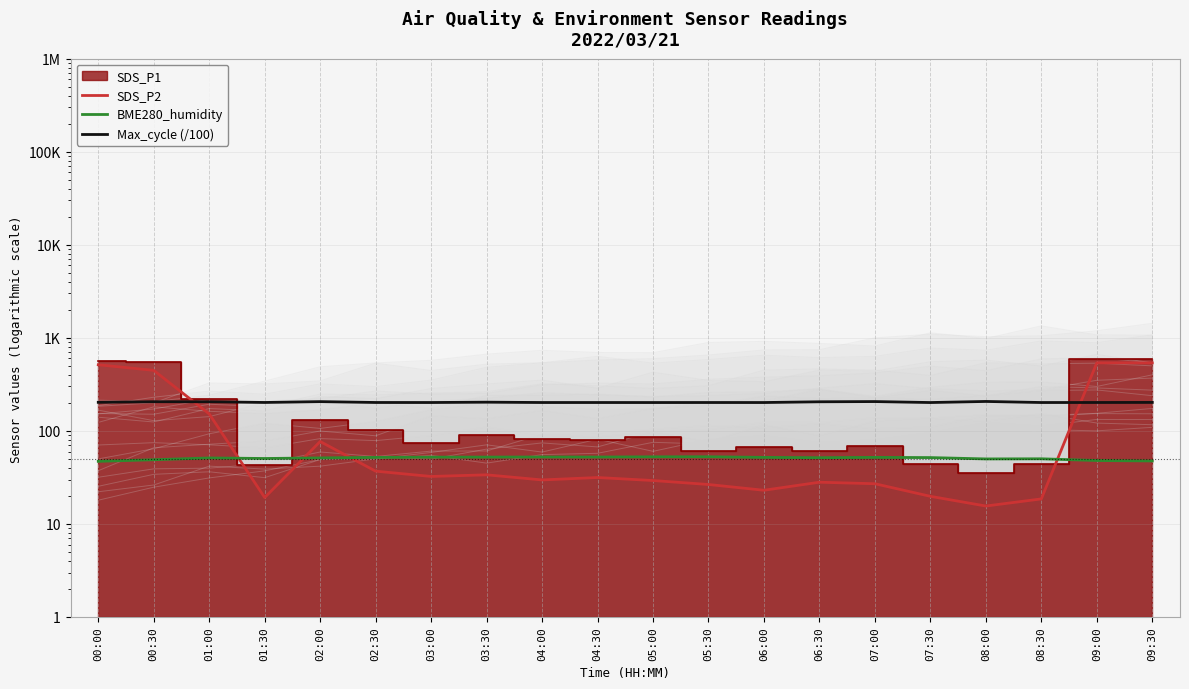

How many lines are shown in the chart?

3